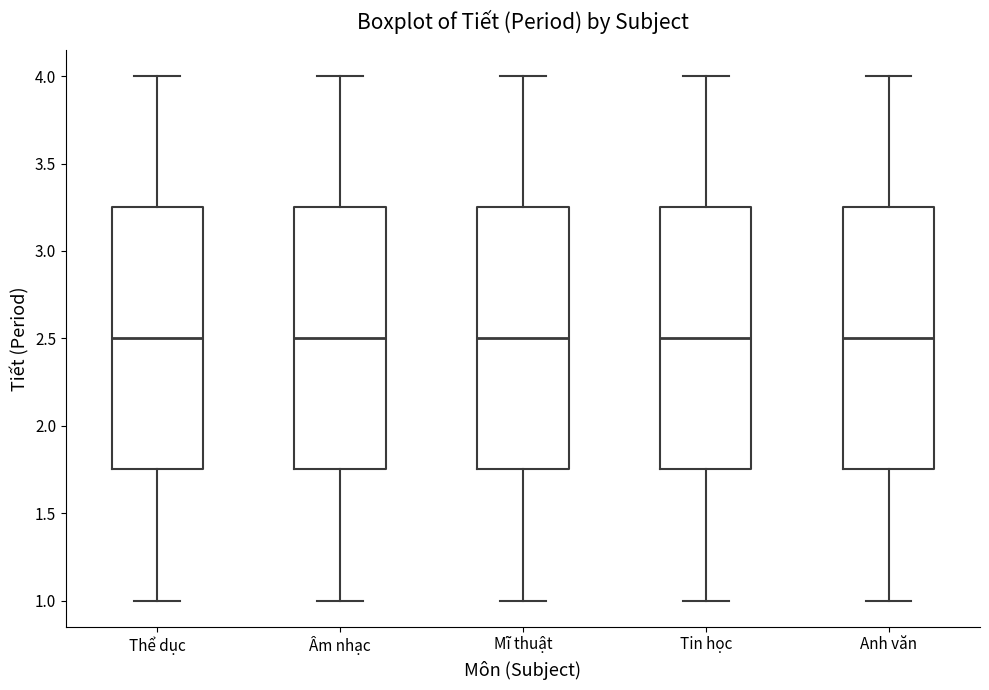

Reading left to right, transcribe this box plot: for each box, give where its median line is, the range the box spans, and where its two whiskers end, as read against the y-axis. The values are not printed on the chart, so give them approximately, as read against the axis.

Thể dục: median 2.50, box 1.75 to 3.25, whiskers 1.00 to 4.00
Âm nhạc: median 2.50, box 1.75 to 3.25, whiskers 1.00 to 4.00
Mĩ thuật: median 2.50, box 1.75 to 3.25, whiskers 1.00 to 4.00
Tin học: median 2.50, box 1.75 to 3.25, whiskers 1.00 to 4.00
Anh văn: median 2.50, box 1.75 to 3.25, whiskers 1.00 to 4.00